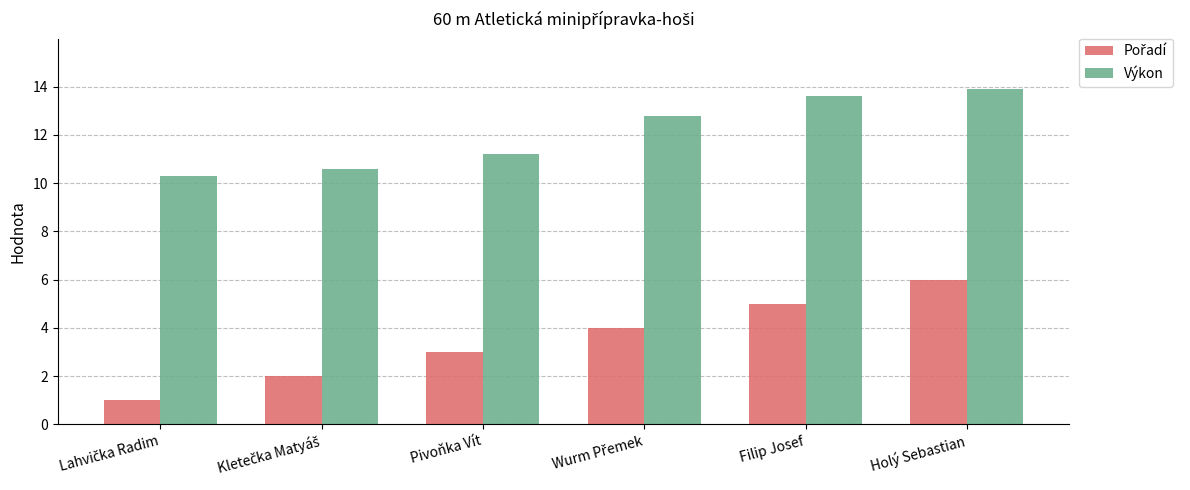

At how many categories does at least one series exceed 10?

6